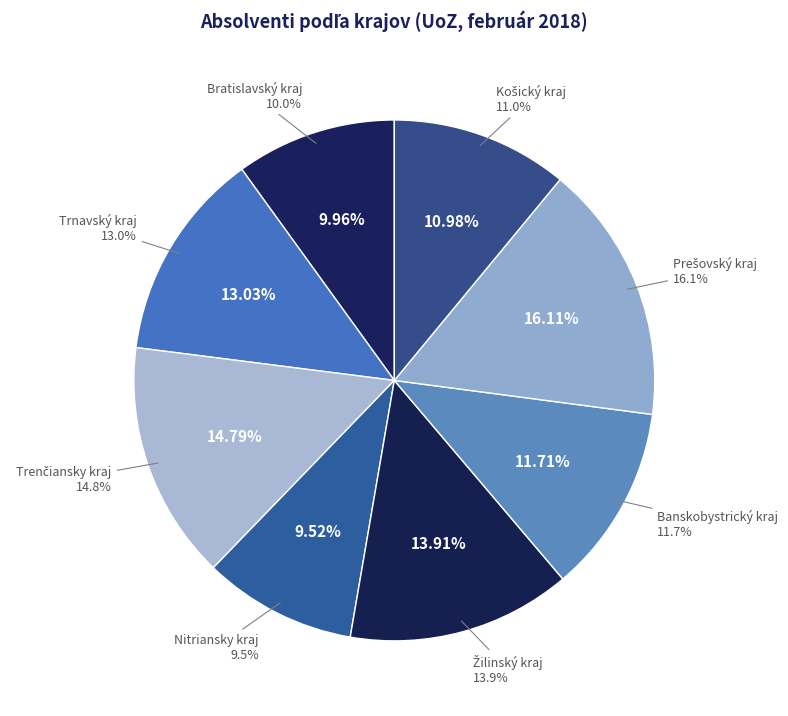

Is it true that Košický kraj is 3% of the pie?

False